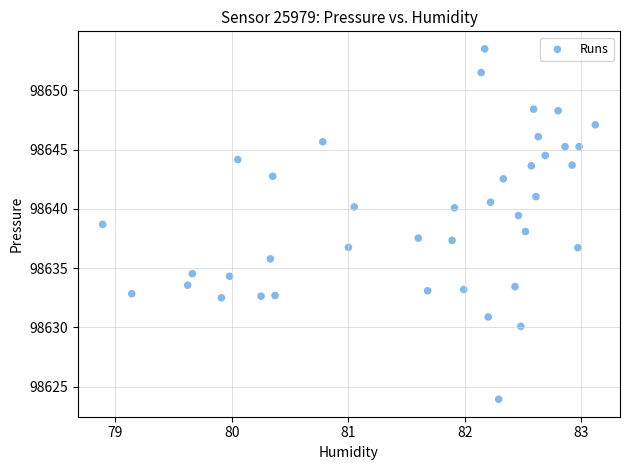

What is the range of Y values (max minus min)?

29.6